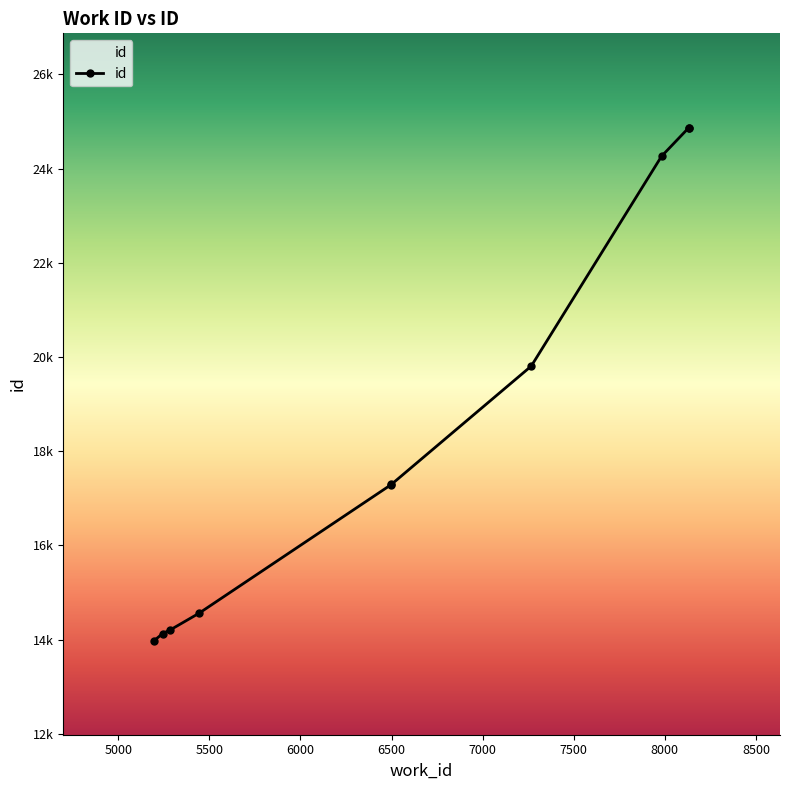

True or false: the data shows 29868 at 6499.

False